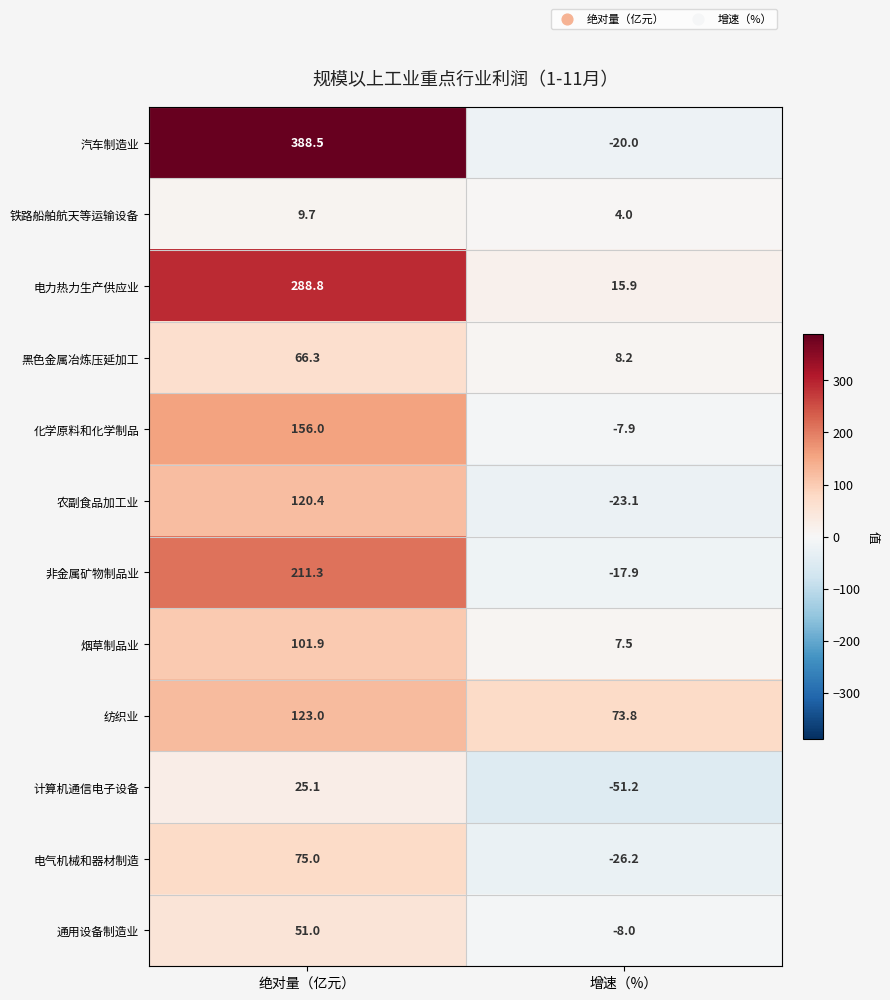

Read the 电气机械和器材制造 value at 增速（%）.

-26.2